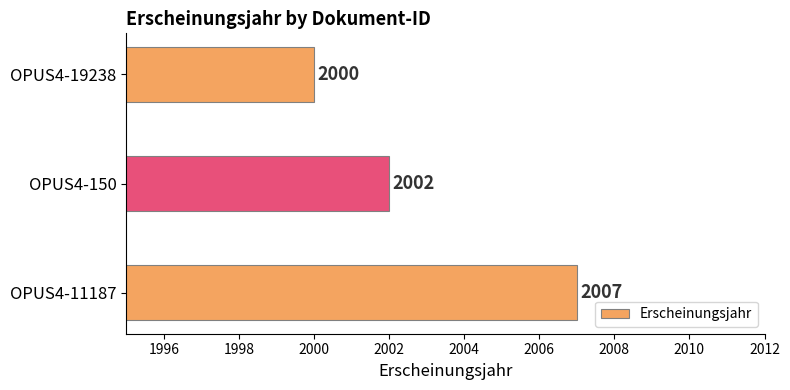

How many series are shown in this chart?

1